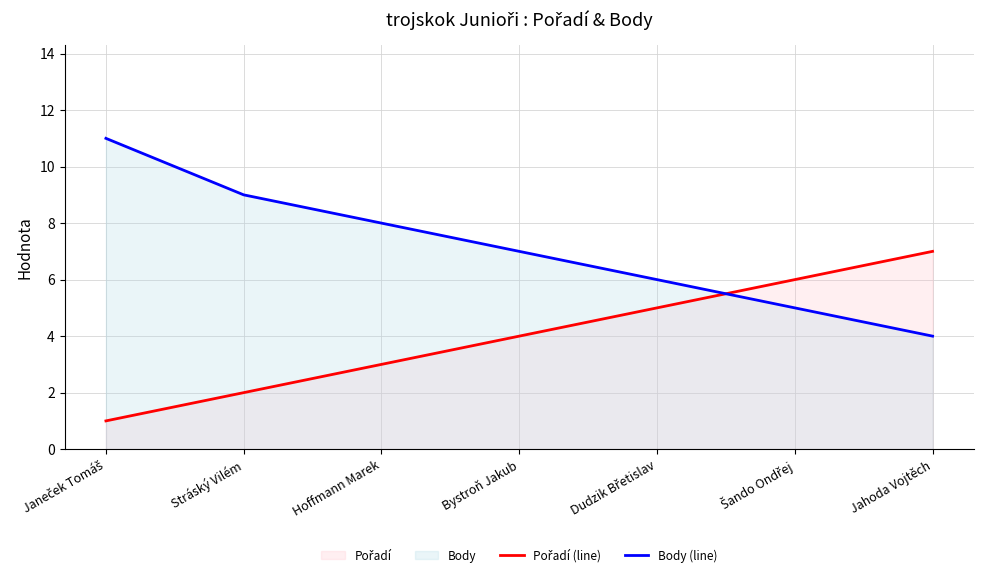

What is the highest value of the Pořadí (line) series?

7